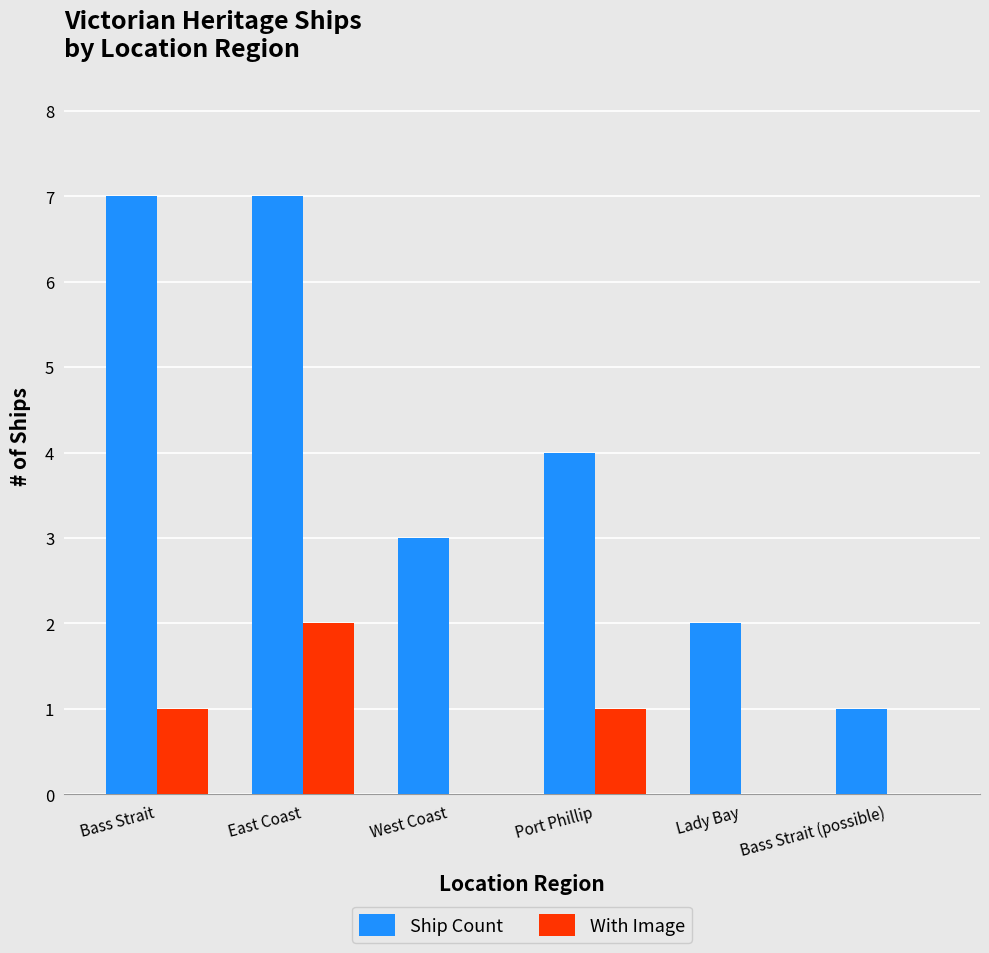

What is the total value across all series at Port Phillip?

5